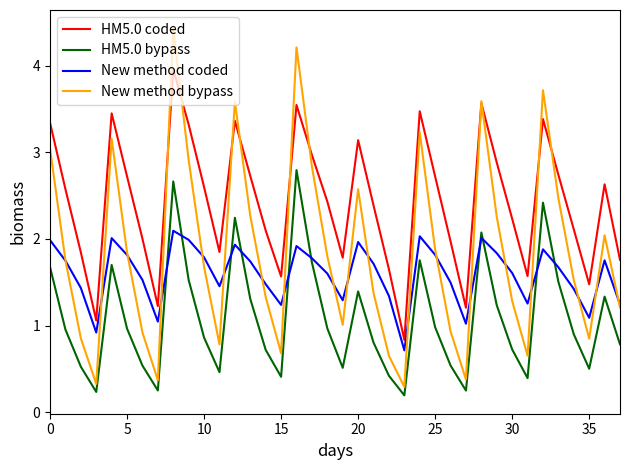

What is the difference between the second highest and minimum values in the New method coded series?

1.3